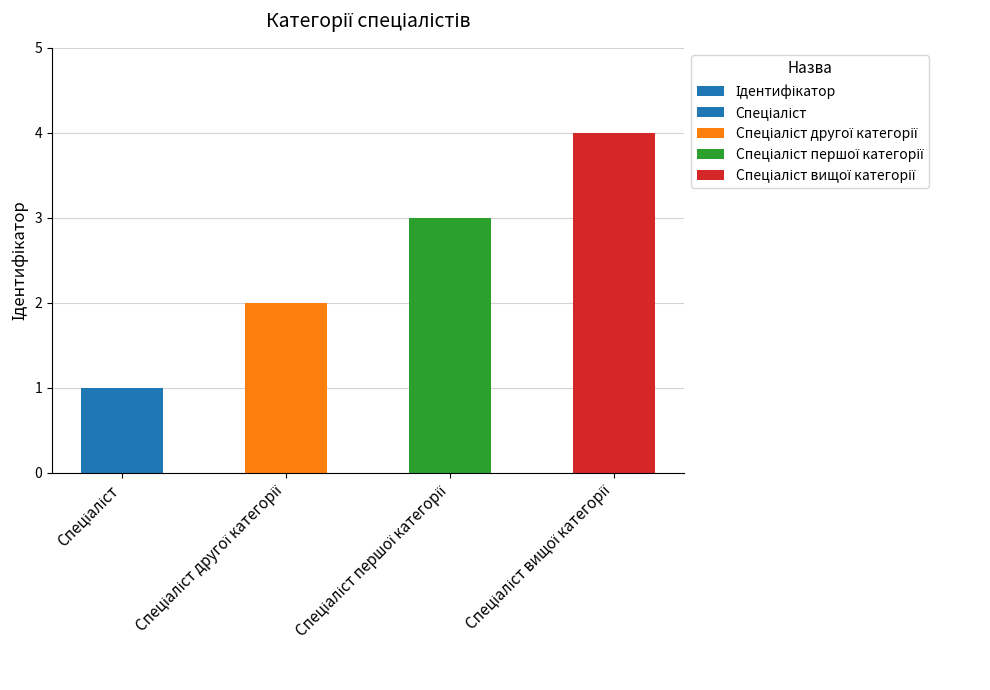

Rank the categories by value from lowest to highest.

Спеціаліст, Спеціаліст другої категорії, Спеціаліст першої категорії, Спеціаліст вищої категорії